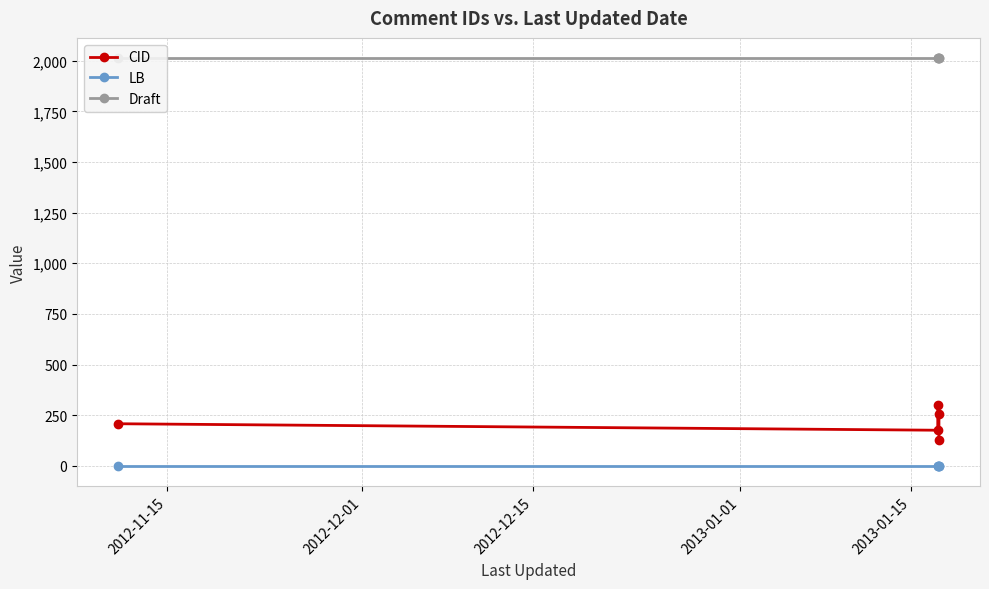

What is the sum of all Draft values?

10060